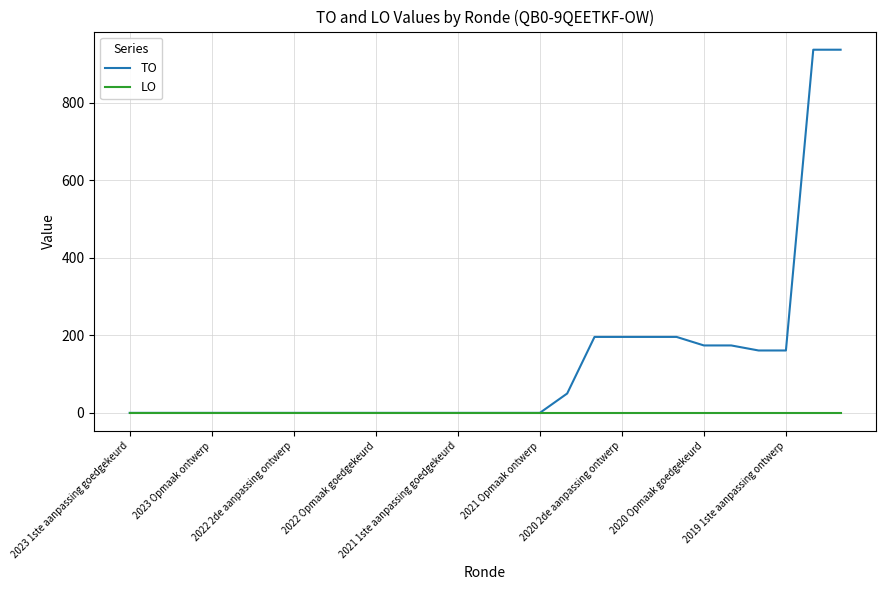

Which series has the largest total across all categories?

TO